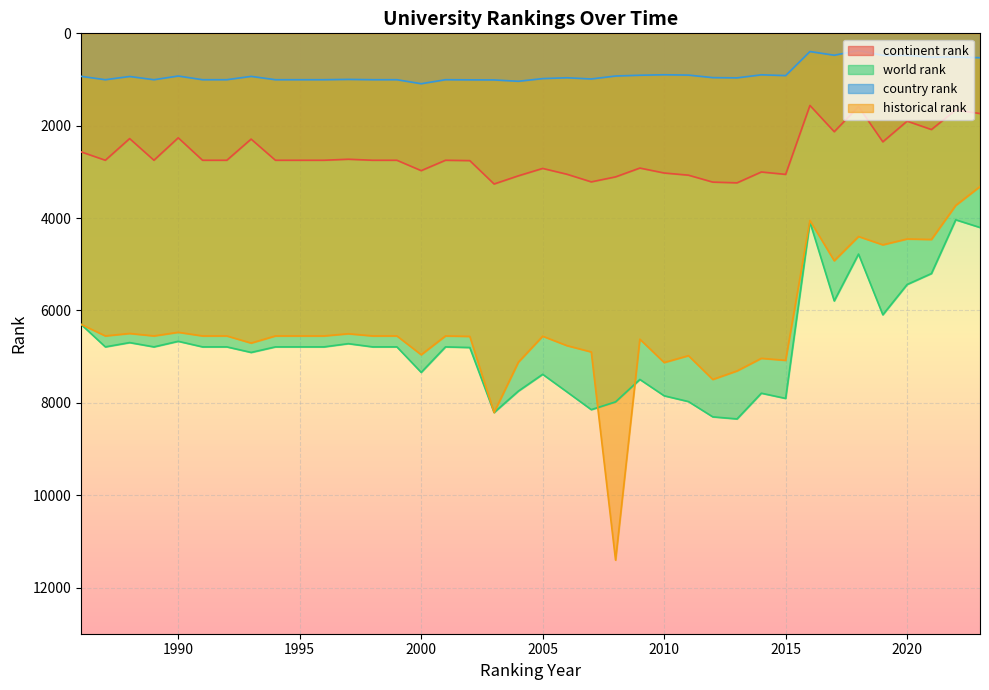

Is it true that continent rank equals 2998.7 at 2021?

False